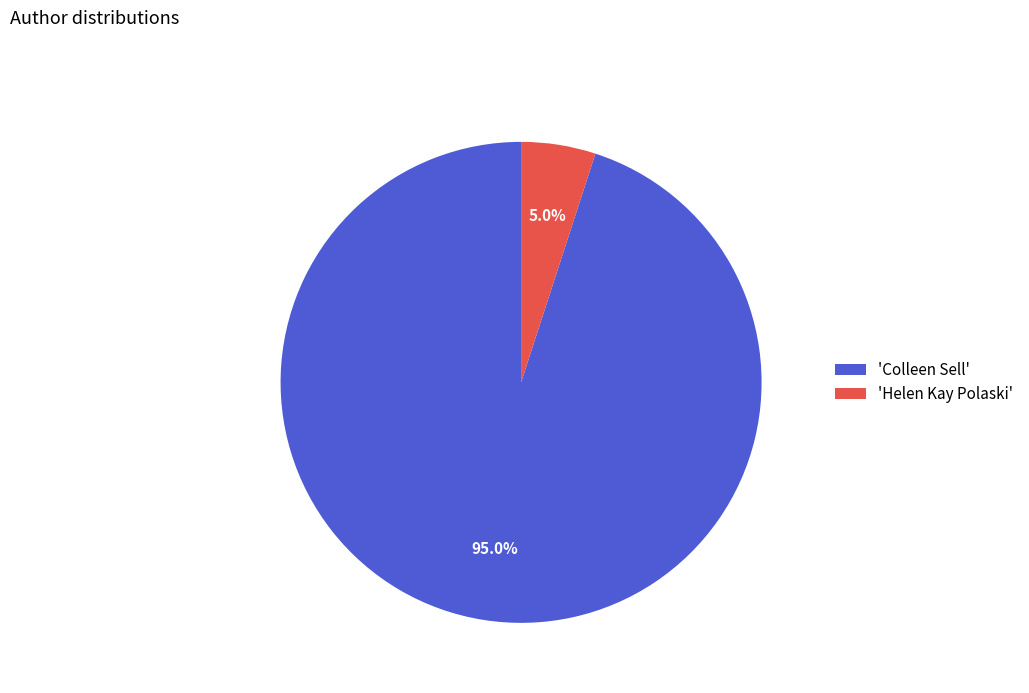

What is the smallest slice in the pie chart?

'Helen Kay Polaski'